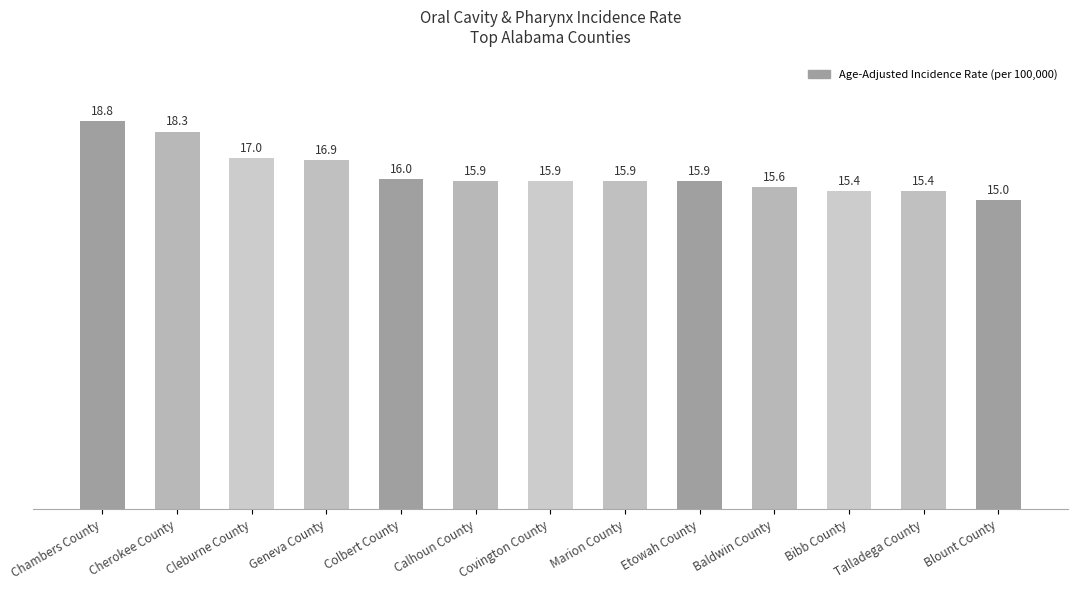

Read the value at Chambers County.

18.8